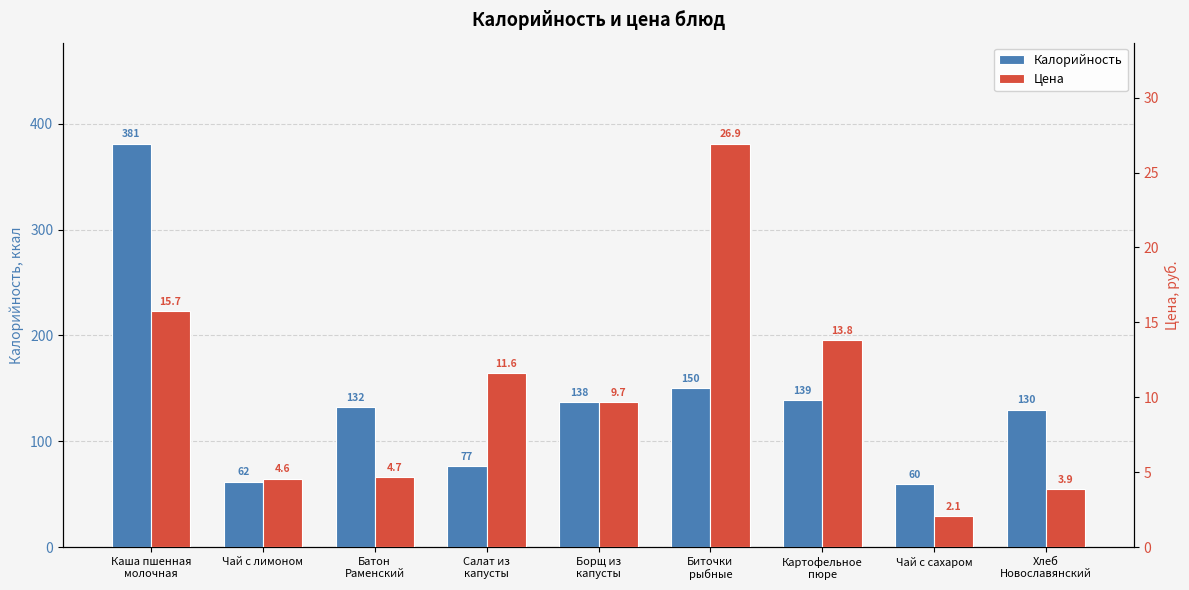

What is the difference between the second highest and minimum values in the Калорийность series?

90.0